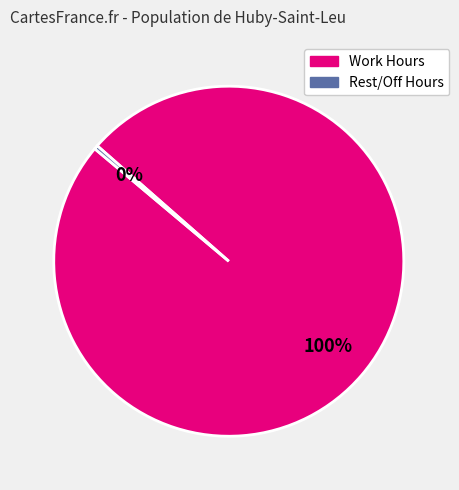

To the nearest percent, what is the average slice percentage?

50%